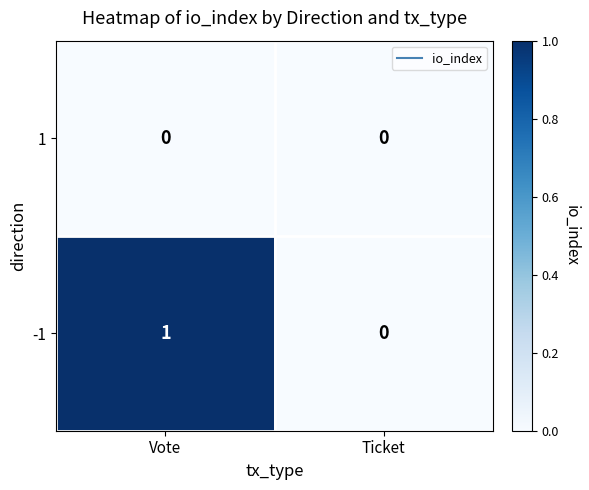

Rank the series at Vote from highest to lowest value.

-1, 1